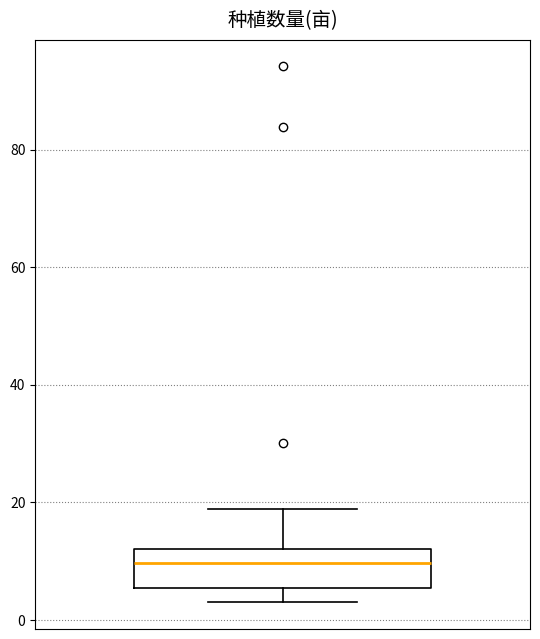

Where does the median line of the box sit on the y-axis? The values are not printed on the chart, so give them approximately, as read against the axis.

10